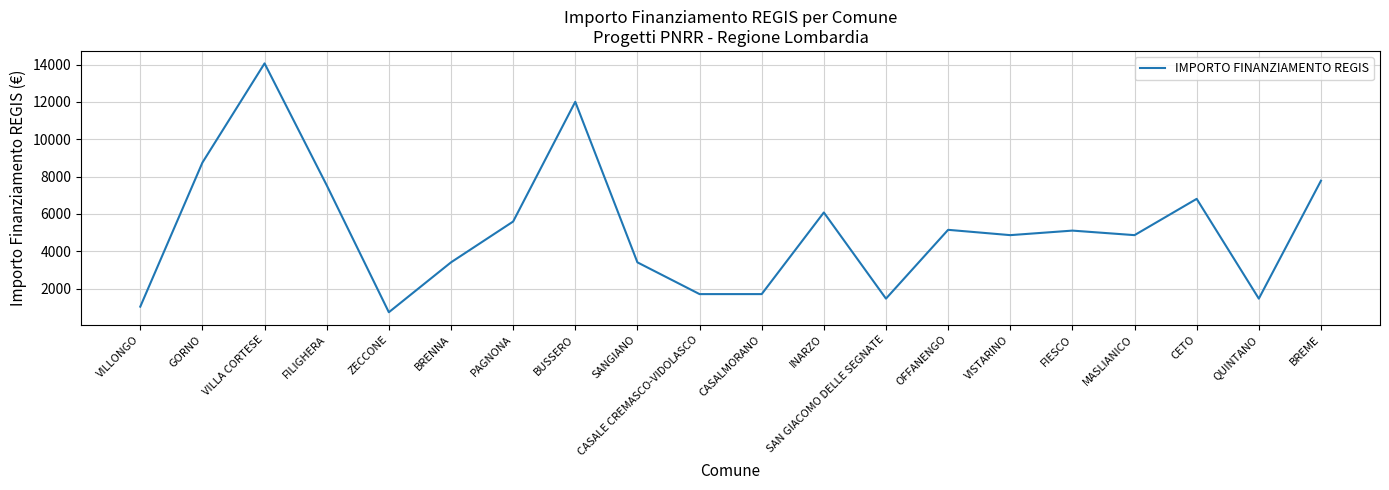

At which label does the data first exceed 5103?

GORNO